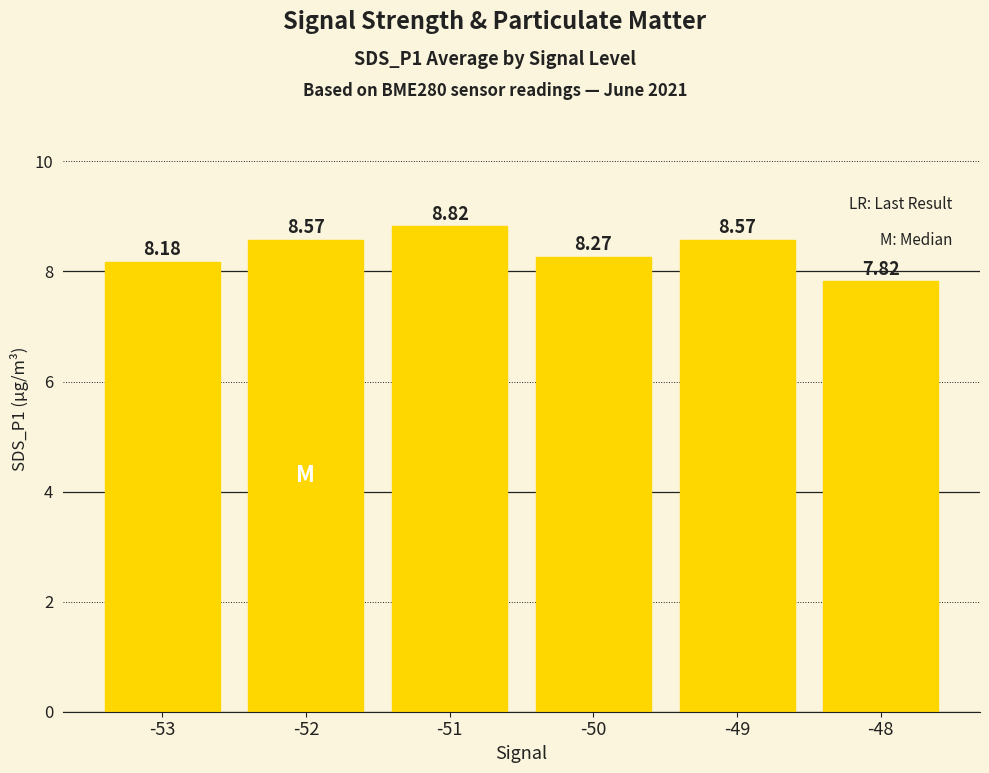

What is the value of the 6th bar from the left?

7.8